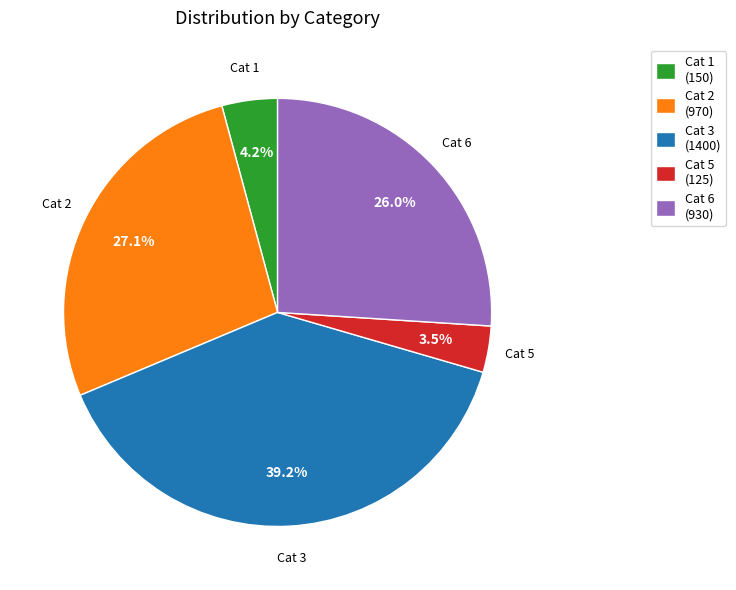

Is there a majority slice in this chart?

No